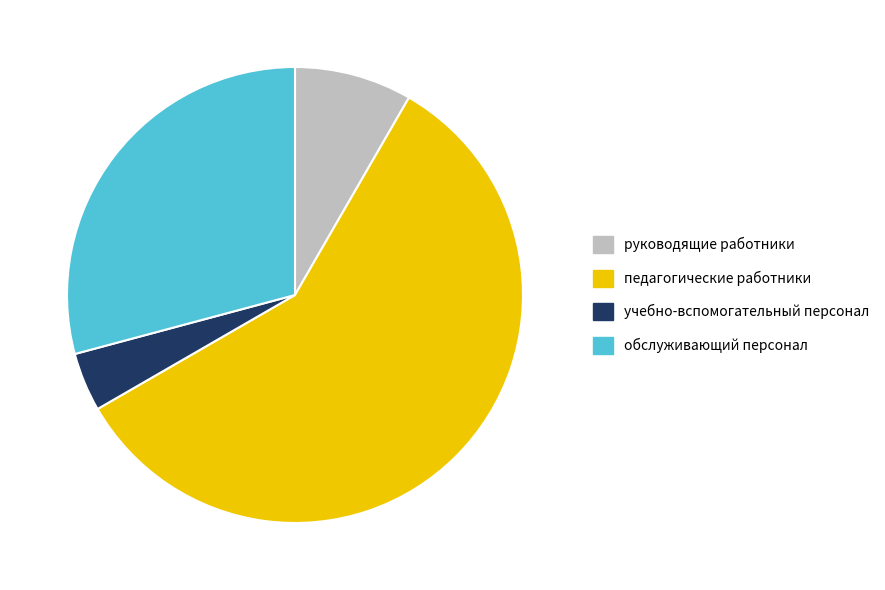

Combined, do руководящие работники and педагогические работники account for over 50%?

Yes